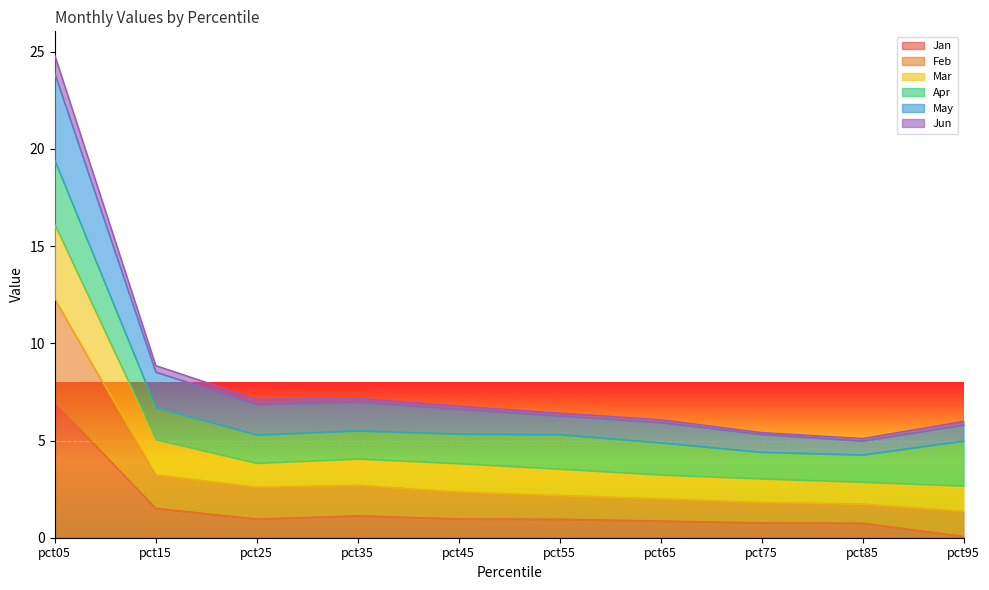

The value of Jan at pct75 is 0.8. True or false?

True